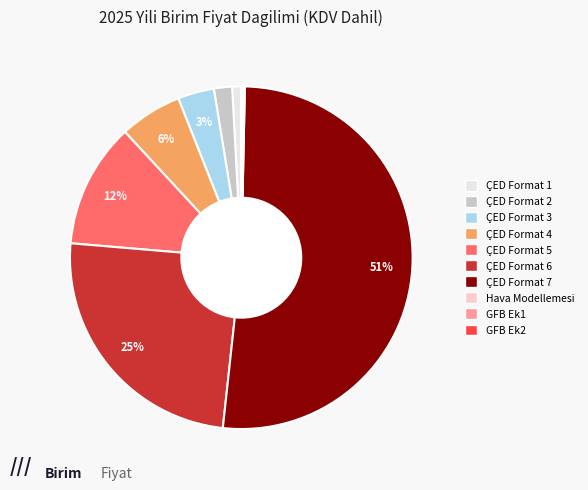

To the nearest percent, what is the difference between the largest and smallest slice percentages?

51%